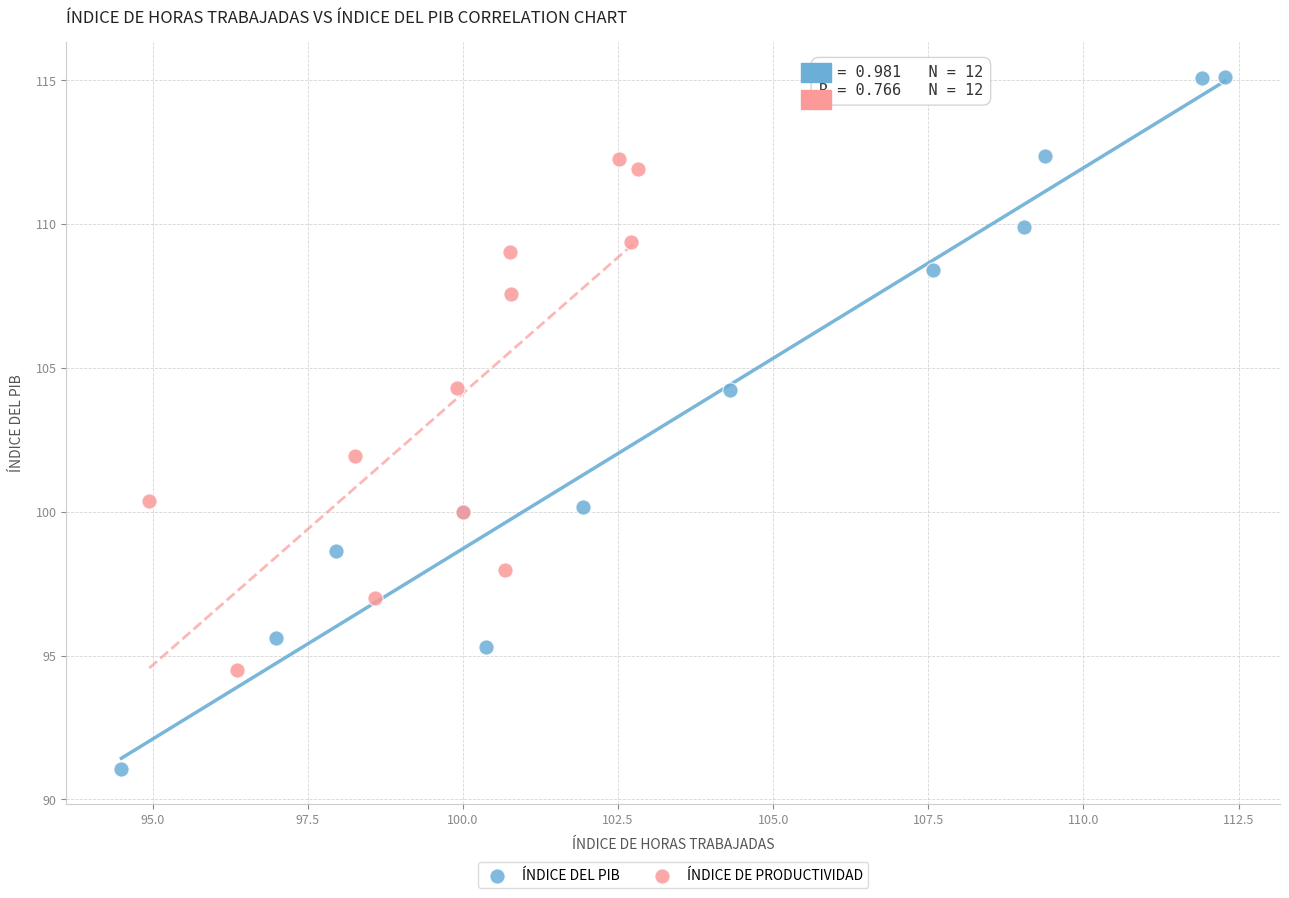

Which series contains the lowest Y value?

ÍNDICE DEL PIB